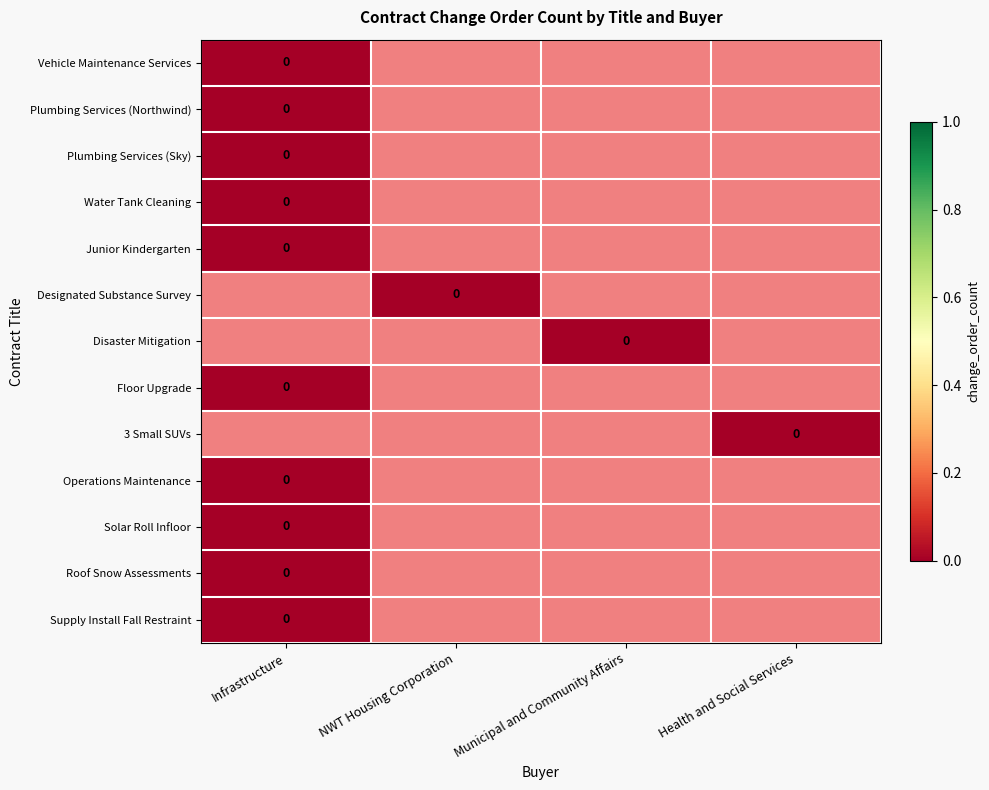

How many categories are shown in the chart?

4